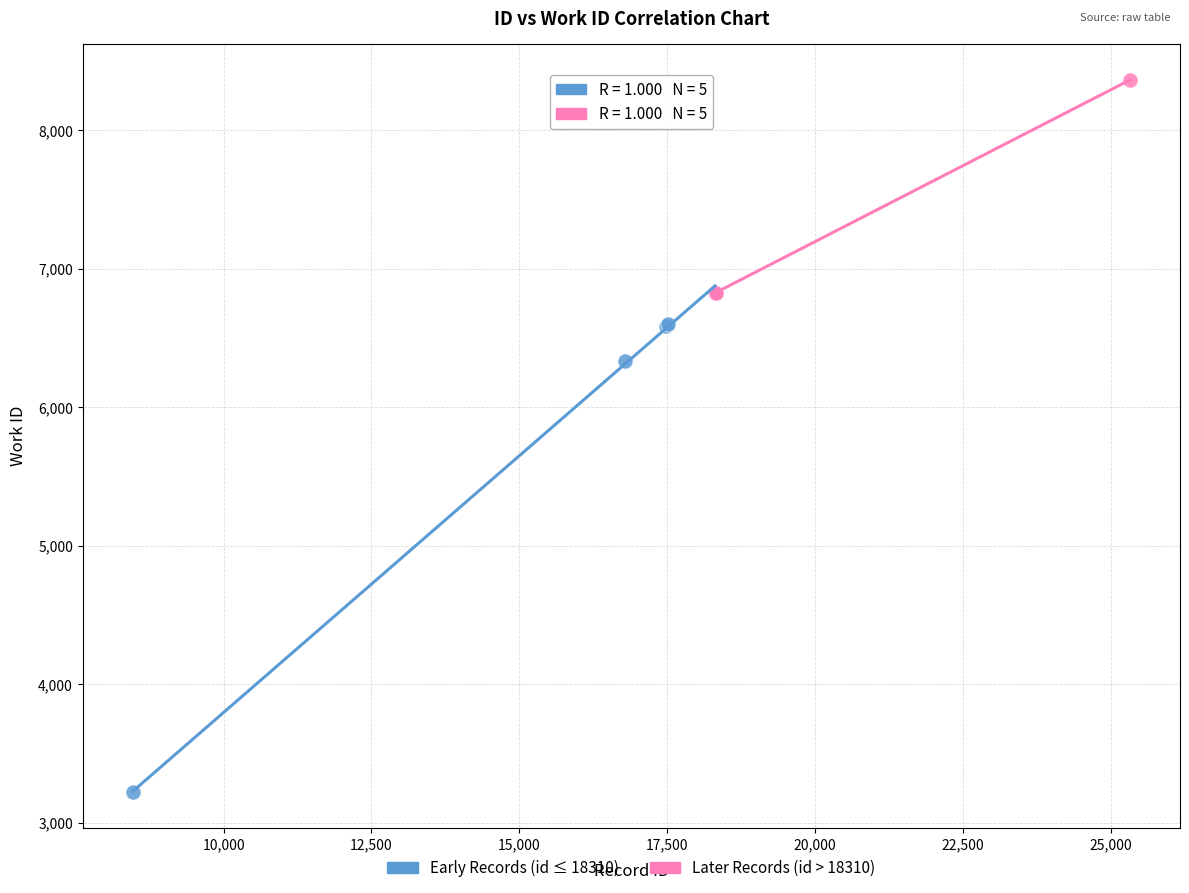

Which series contains the lowest Y value?

Early Records (id ≤ 18310)